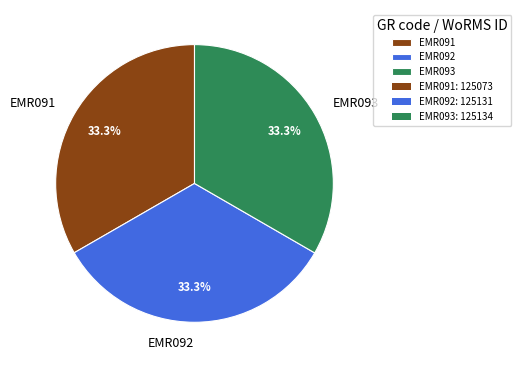

Does EMR093 represent more than half of the total?

No